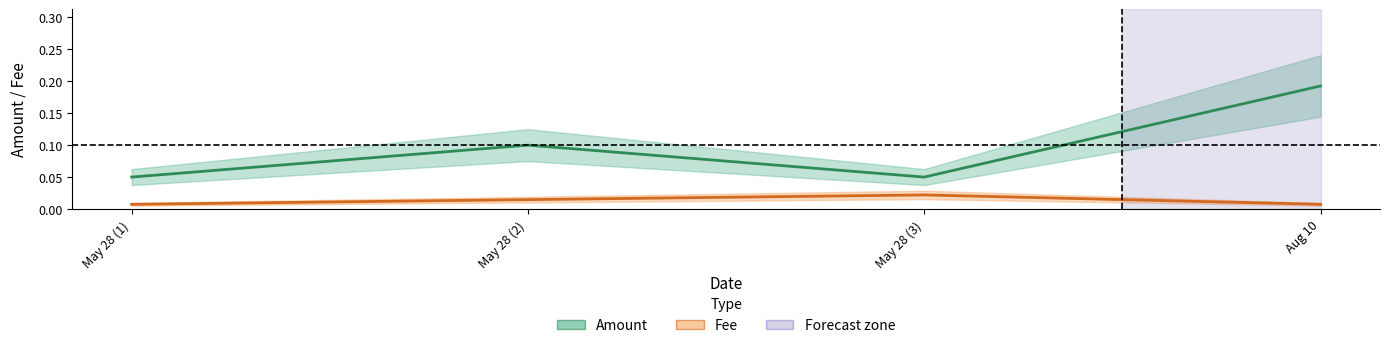

Reading left to right, what are all the values shown in this chart?

Amount: 0.1	0.1	0.1	0.2
Fee: 0.0	0.0	0.0	0.0